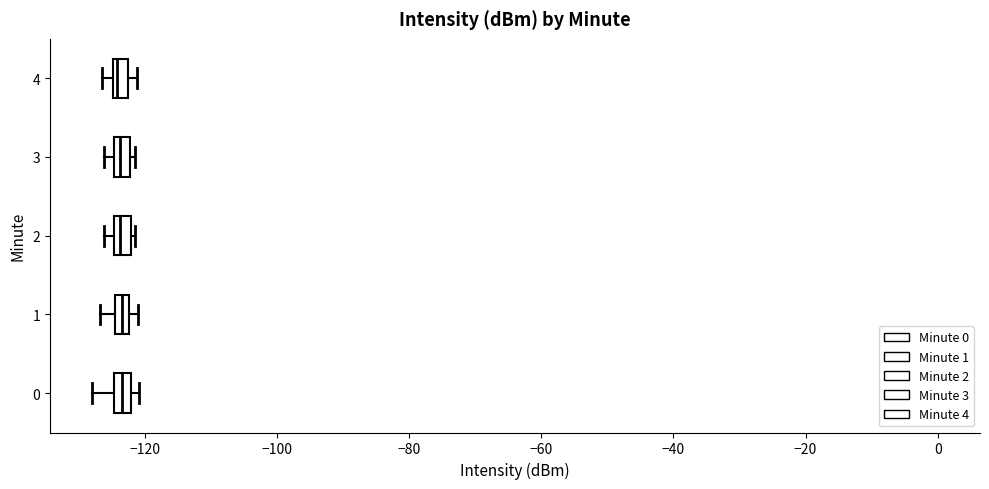

Where is the left edge of the box at y = 4 on the x-axis? The values are not printed on the chart, so give them approximately, as read against the axis.

-124